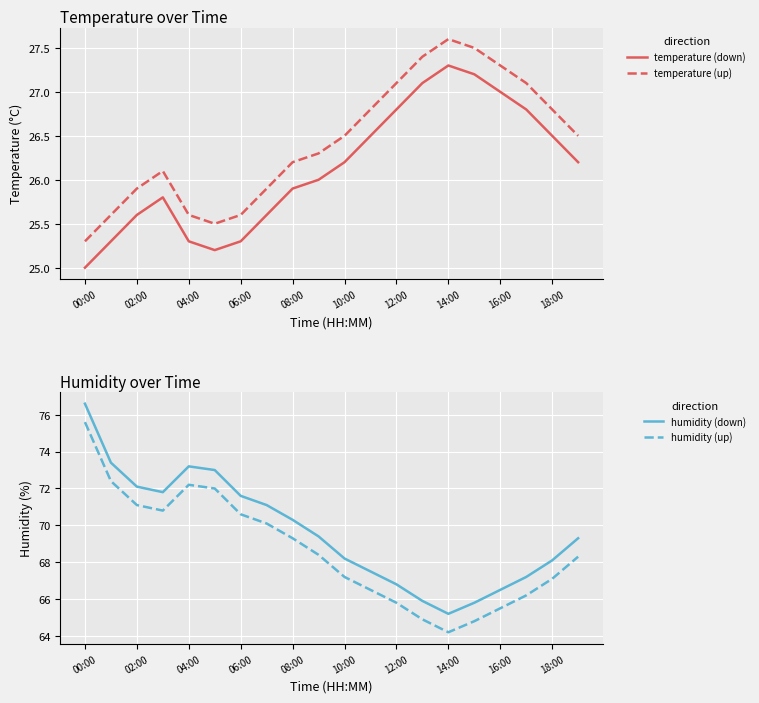

The humidity (down) series shows 99.1 at 13. True or false?

False